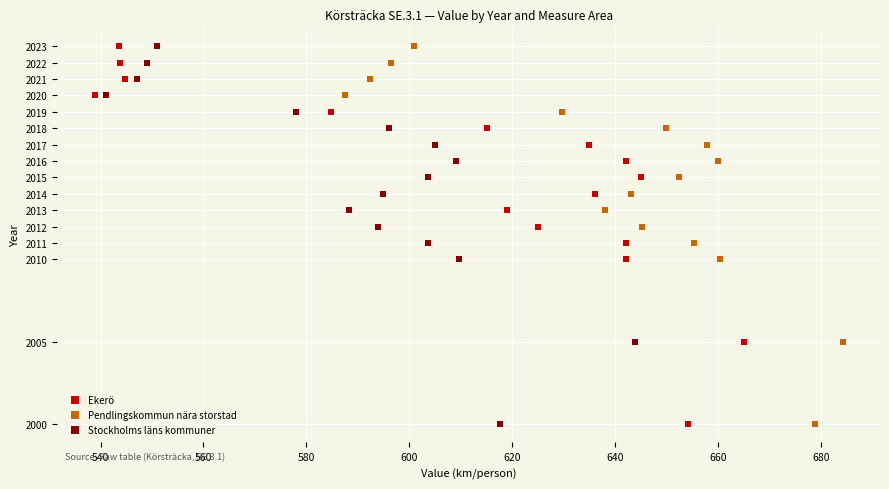

What are all the series names shown in the legend?

Ekerö, Pendlingskommun nära storstad, Stockholms läns kommuner